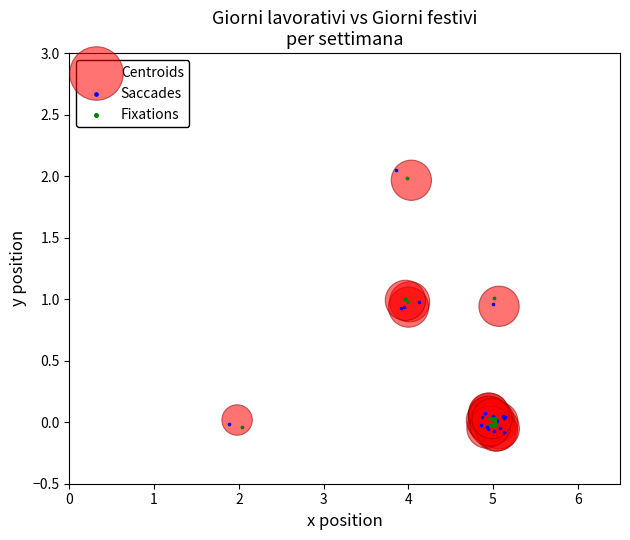

Which series has the largest Y range (max minus min)?

Saccades